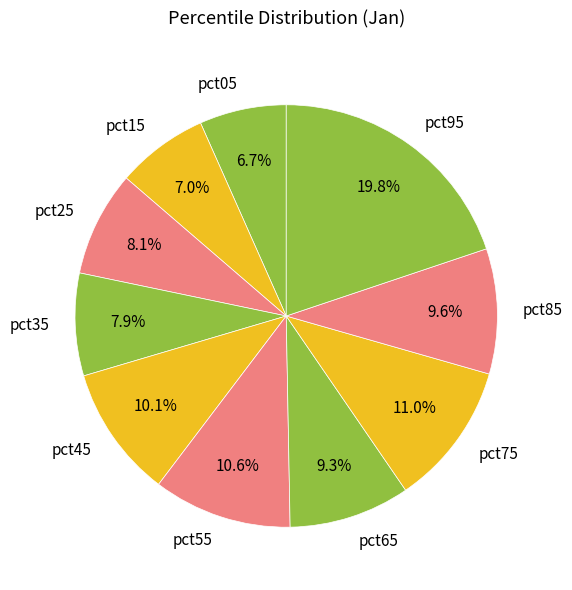

What is the largest slice in the pie chart?

pct95